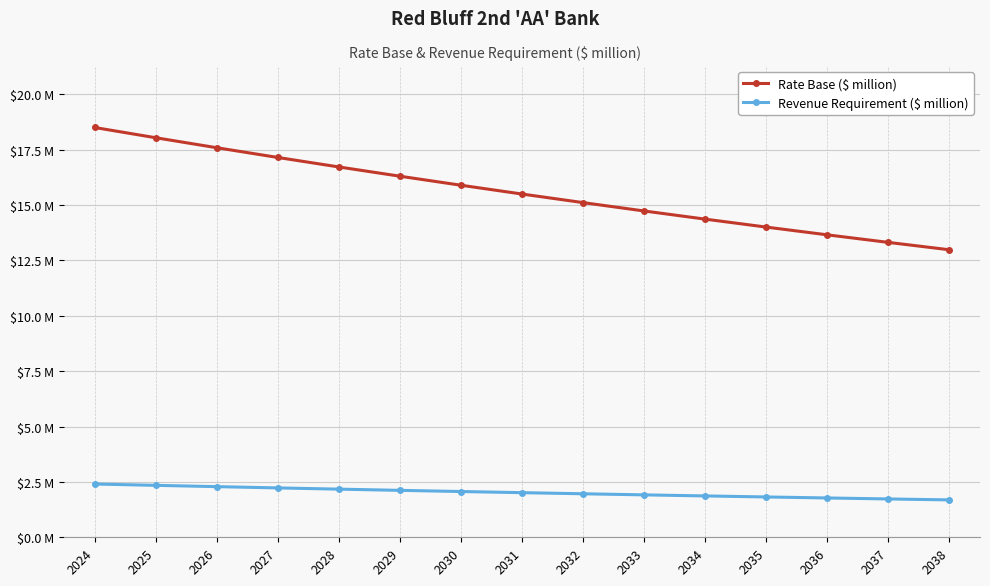

What are all the series names shown in the legend?

Rate Base ($ million), Revenue Requirement ($ million)